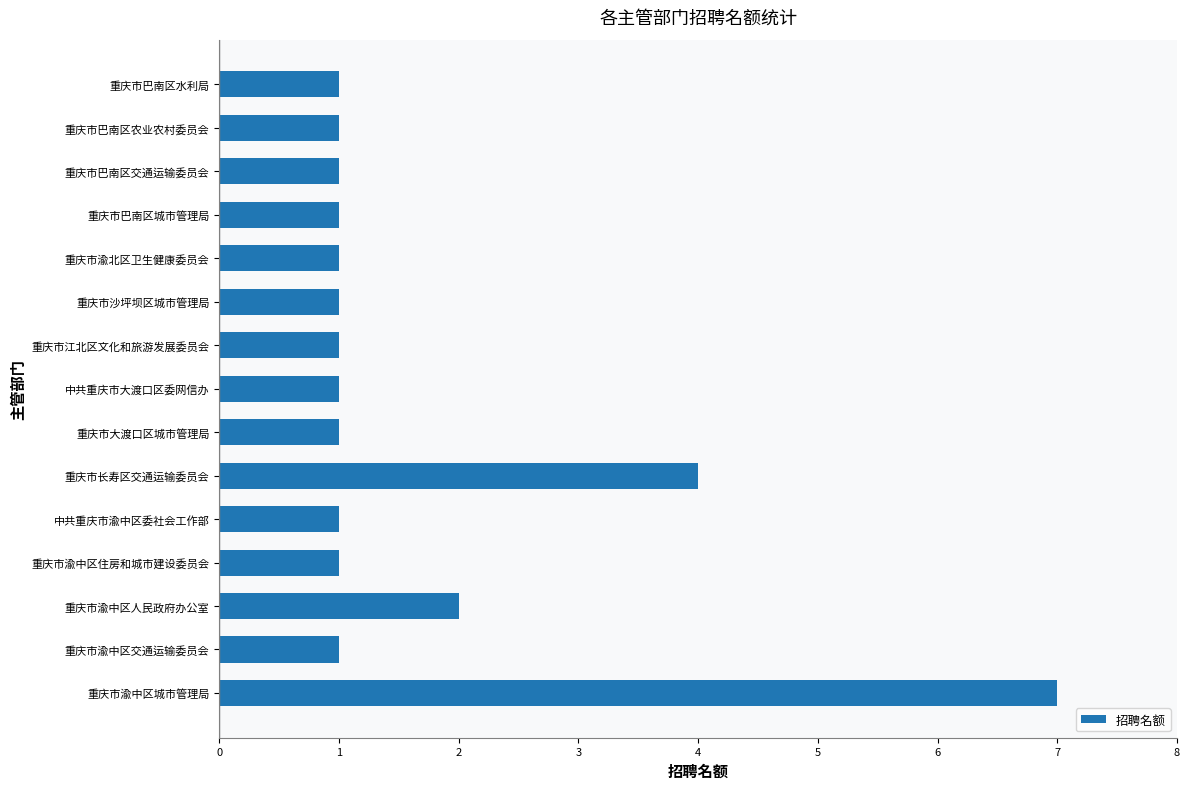

How many data points does each series have?

15